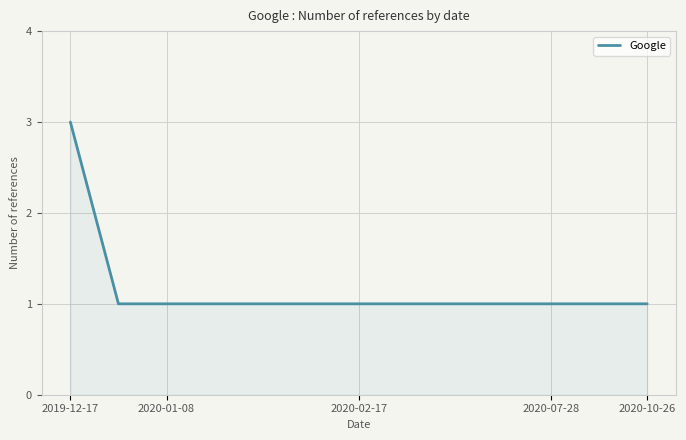

What is the maximum value shown in the chart?

3